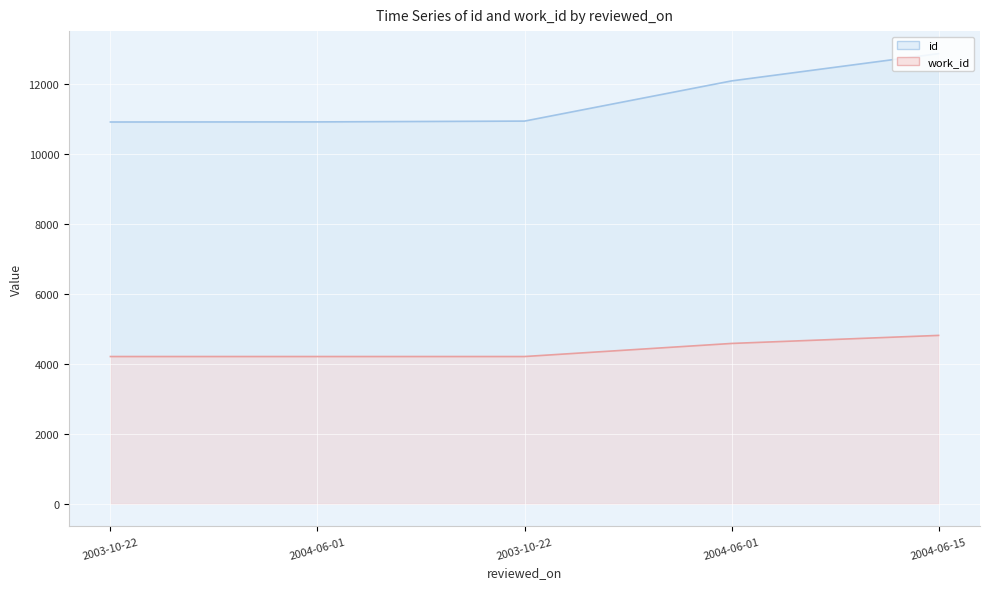

Reading left to right, what are all the values shown in this chart?

id: 10913	10916	10939	12088	12868
work_id: 4209	4209	4209	4583	4813